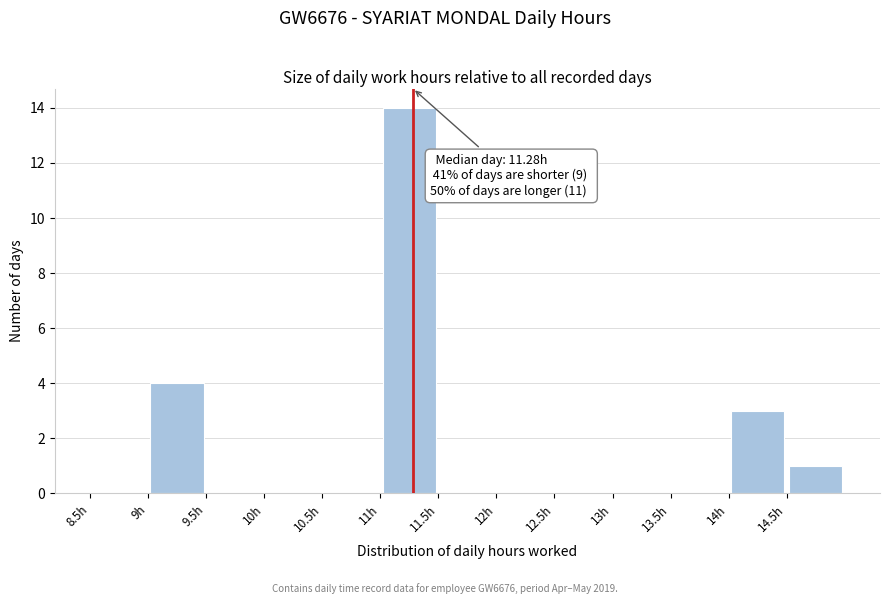

Over which range of the x-axis is the bar tallest?

11.0 to 11.5